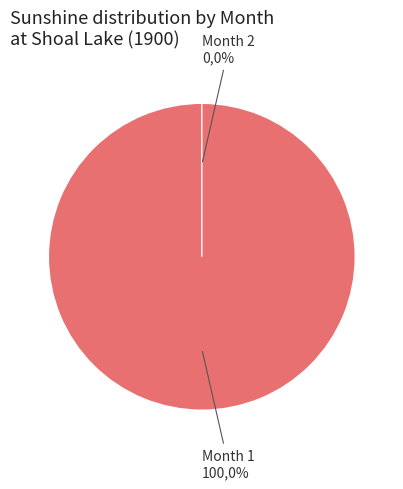

Rank the categories by value from lowest to highest.

2, 1